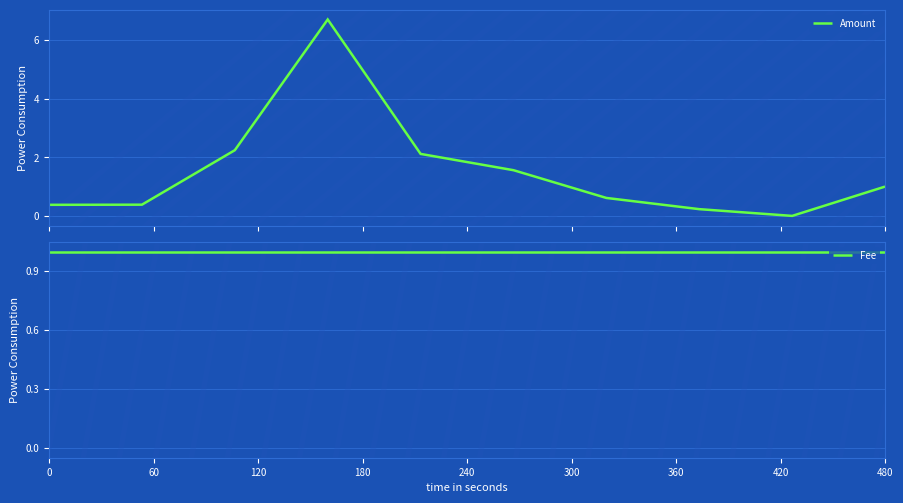

Between 60 and 480, which series saw the biggest shift?

Amount